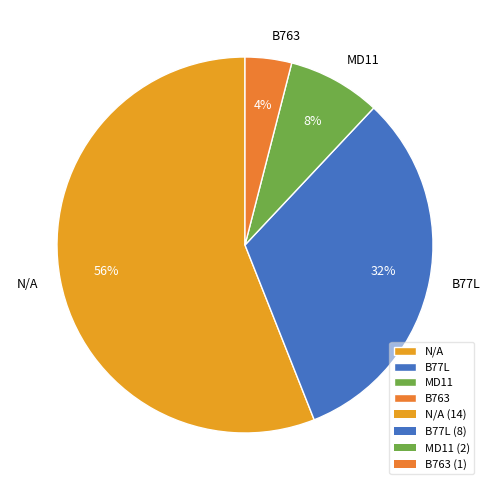

Which has a higher value, B763 or B77L?

B77L